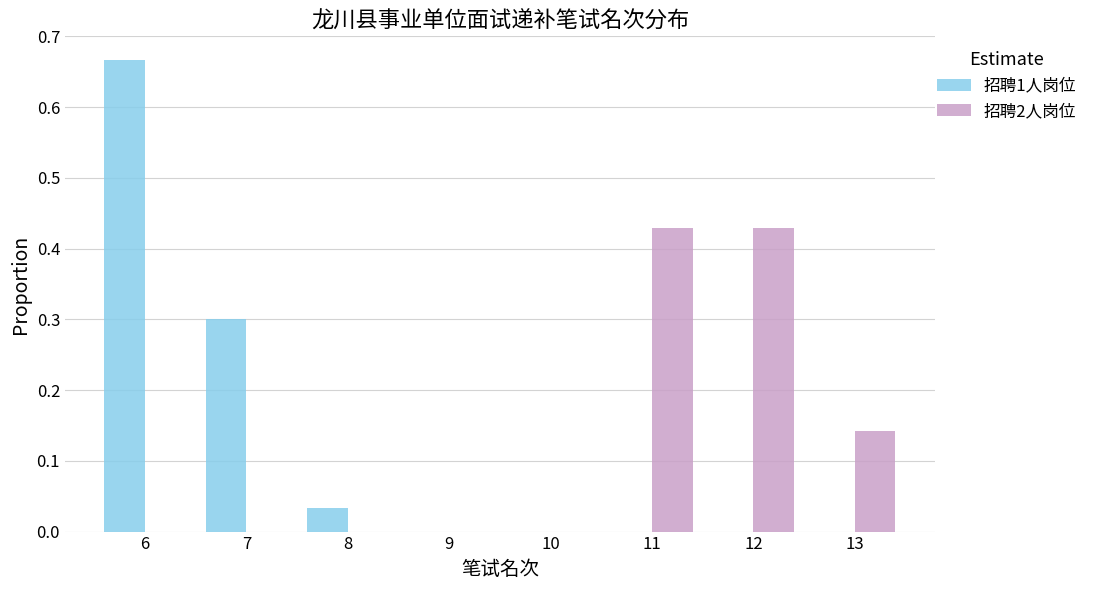

Which category has the highest value in the 招聘1人岗位 series?

6